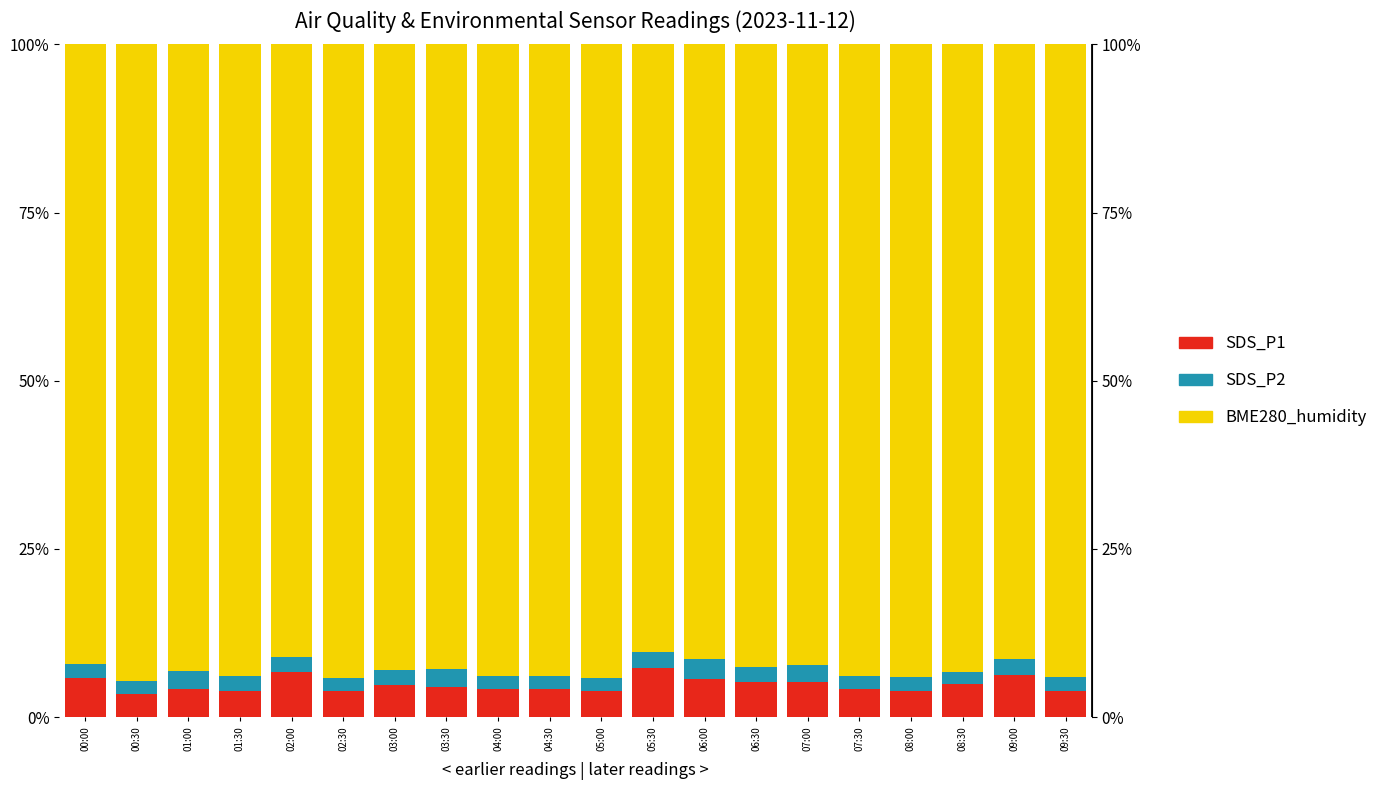

Reading left to right, list all the values displayed in this chart.

SDS_P1: 00:00=5.8	00:30=3.4	01:00=4.2	01:30=3.9	02:00=6.7	02:30=3.9	03:00=4.8	03:30=4.5	04:00=4.2	04:30=4.1	05:00=3.9	05:30=7.3	06:00=5.7	06:30=5.2	07:00=5.3	07:30=4.1	08:00=3.9	08:30=4.8	09:00=6.3	09:30=4.0
SDS_P2: 00:00=2.2	00:30=1.9	01:00=2.6	01:30=2.2	02:00=2.2	02:30=2.0	03:00=2.3	03:30=2.7	04:00=1.9	04:30=2.0	05:00=1.9	05:30=2.3	06:00=3.0	06:30=2.3	07:00=2.5	07:30=2.0	08:00=2.1	08:30=1.8	09:00=2.3	09:30=2.0
BME280_humidity: 00:00=92.0	00:30=94.7	01:00=93.2	01:30=93.9	02:00=91.1	02:30=94.2	03:00=92.9	03:30=92.8	04:00=93.9	04:30=93.9	05:00=94.1	05:30=90.3	06:00=91.3	06:30=92.5	07:00=92.2	07:30=93.8	08:00=94.0	08:30=93.3	09:00=91.4	09:30=94.0